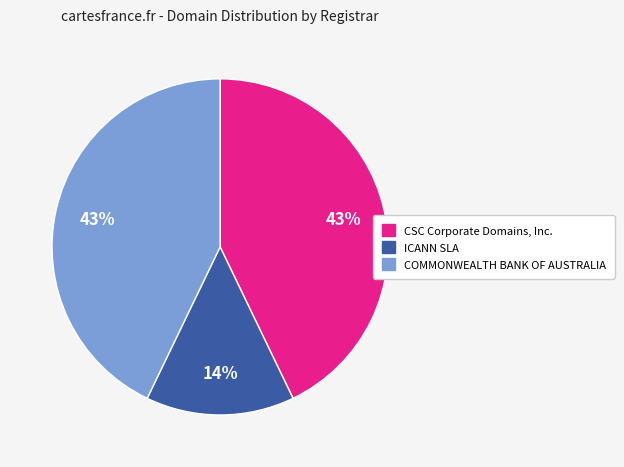

To the nearest percent, what is the combined percentage of CSC Corporate Domains, Inc. and ICANN SLA?

57%